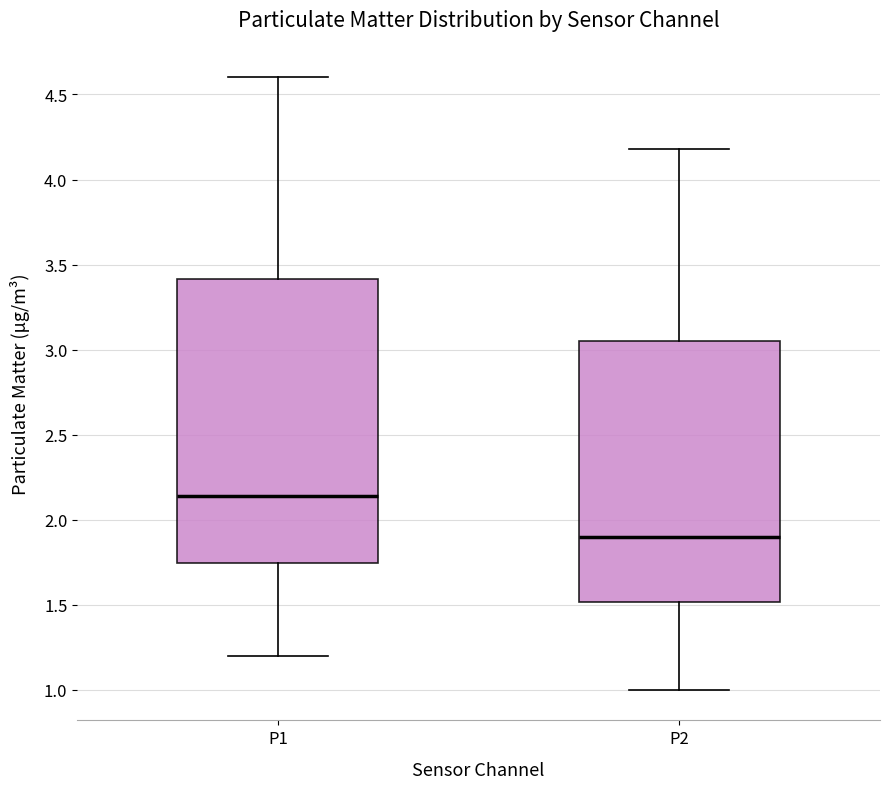

Which box has the highest median line?

P1